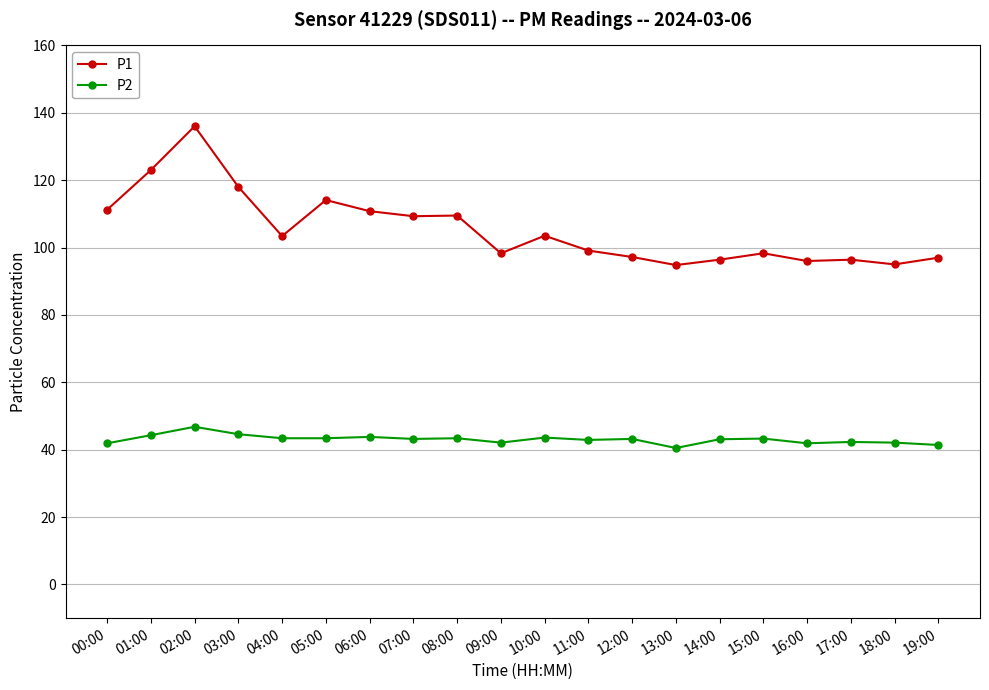

What is the lowest value of the P1 series?

94.8